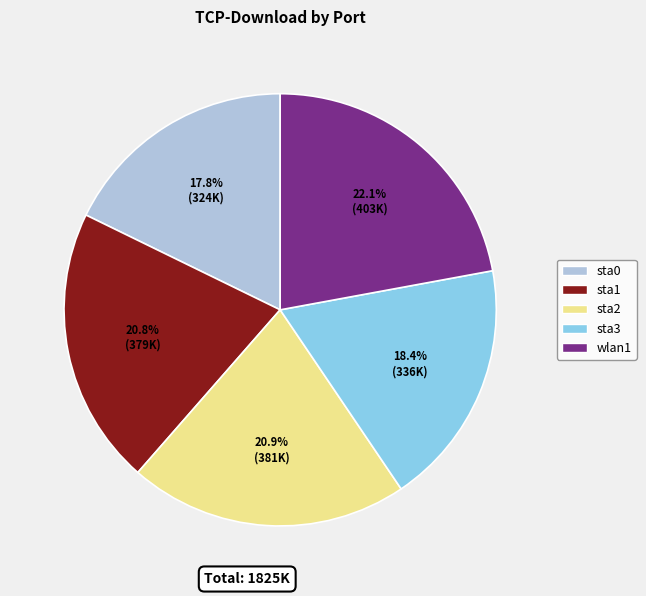

Which category has the biggest portion of the pie?

wlan1